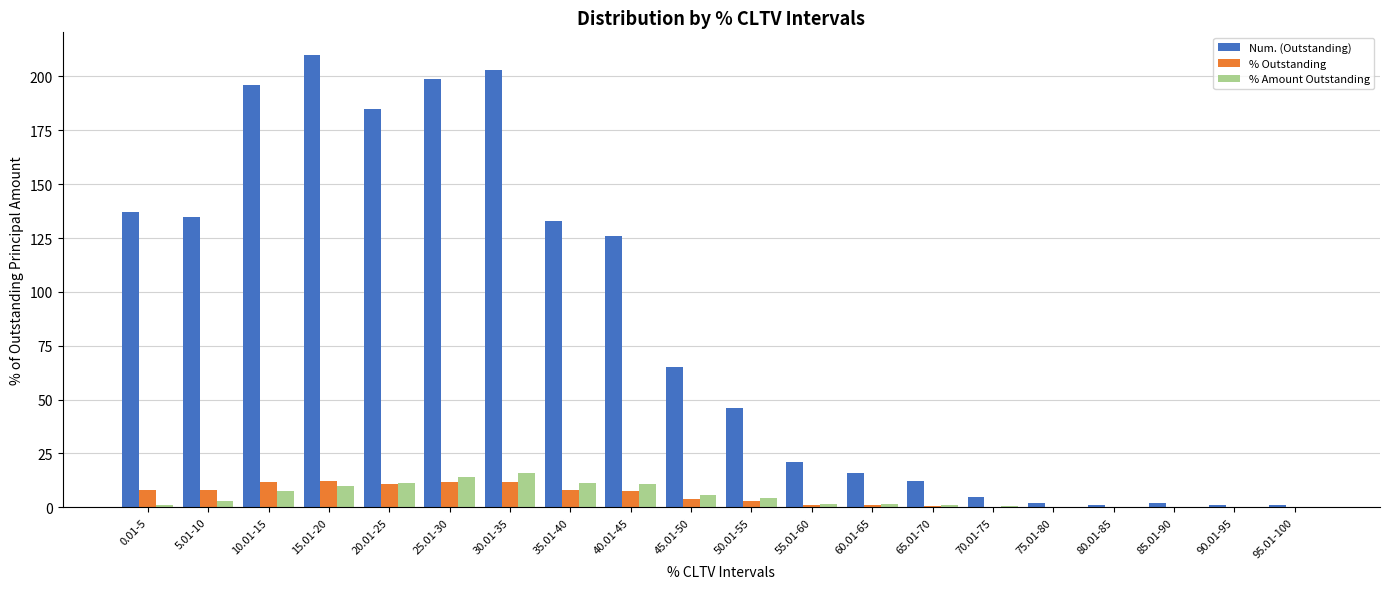

What is the average value of the Num. (Outstanding) series?

84.8